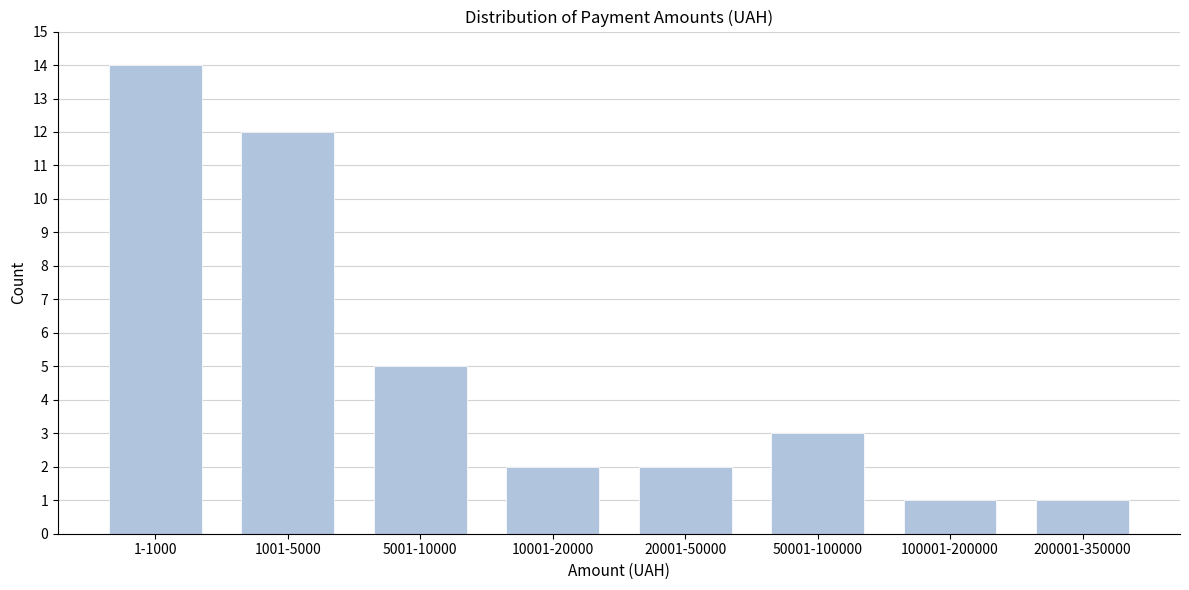

Reading right to left, extract all data points from this chart.

1	1	3	2	2	5	12	14